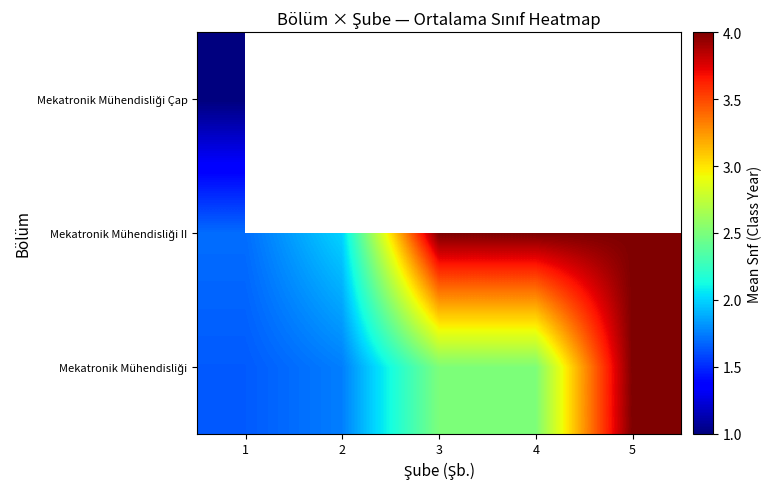

What is the spread (max minus min) of values at 2?

0.2